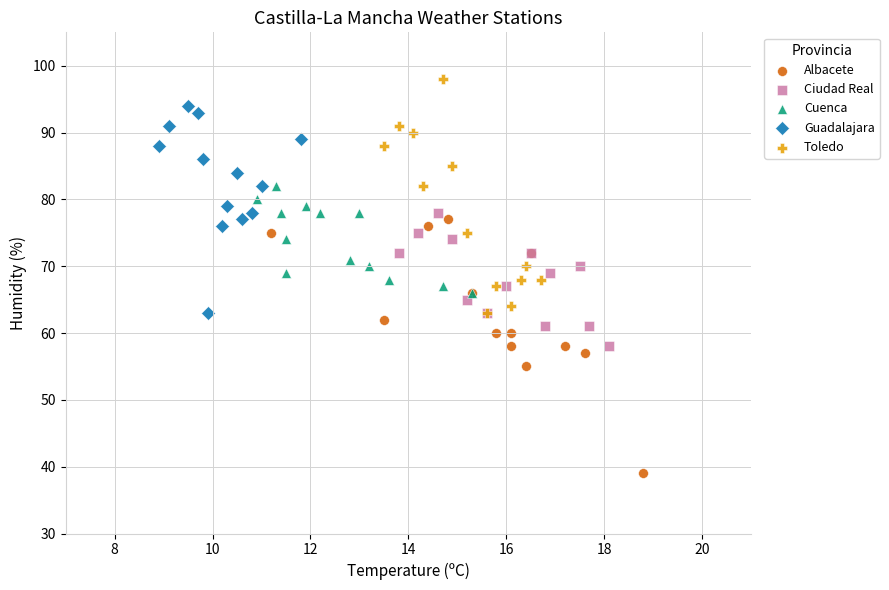

Which series reaches the minimum Y coordinate?

Albacete